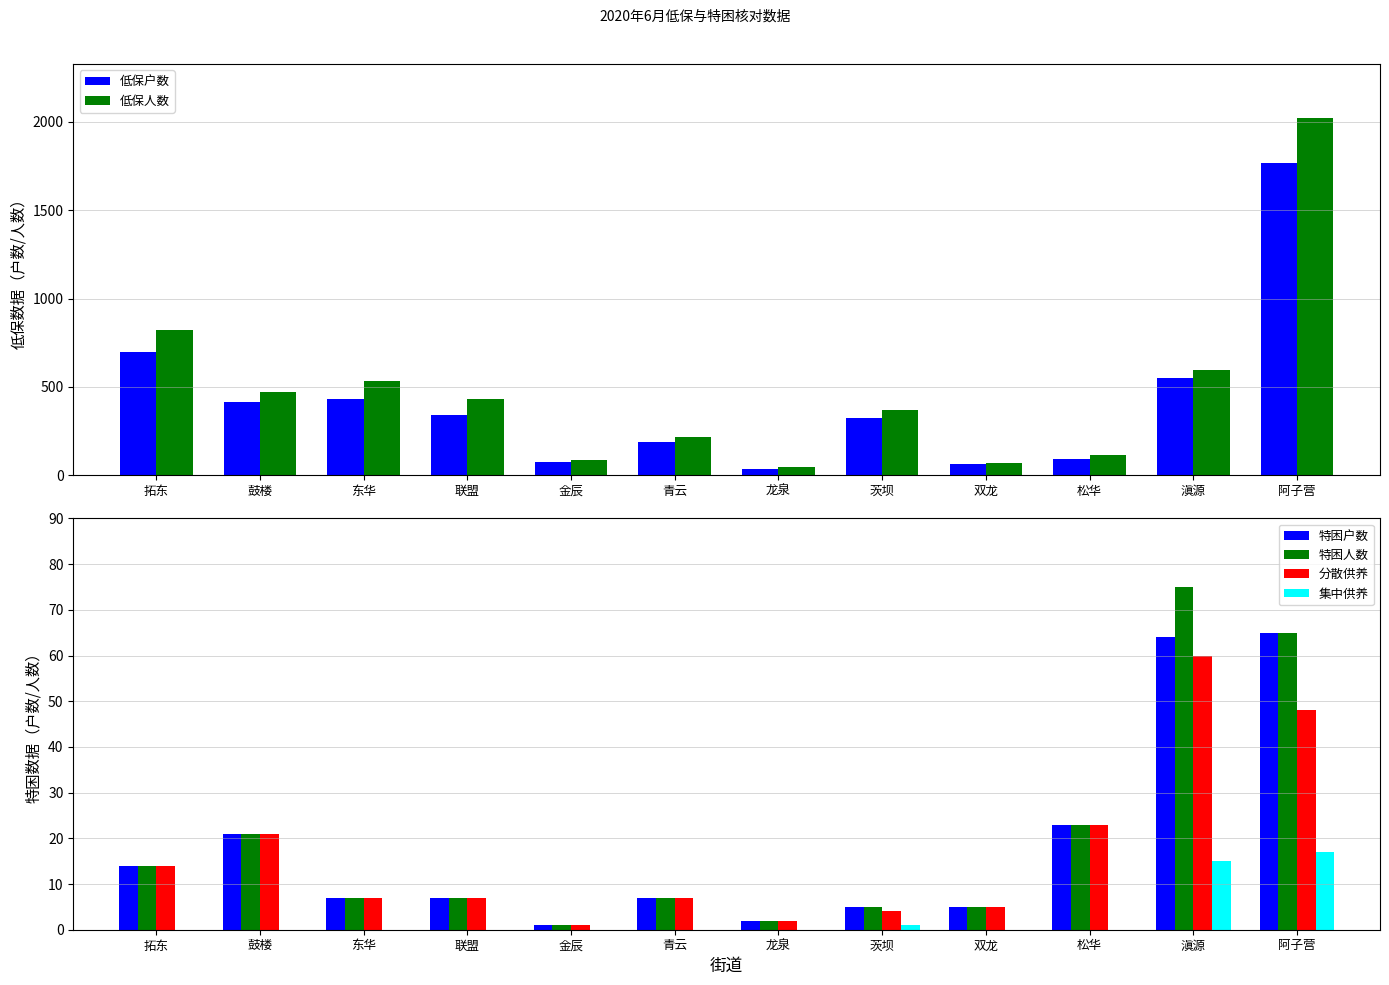

Reading left to right, what are all the values shown in this chart?

低保户数: 拓东=697	鼓楼=415	东华=432	联盟=341	金辰=74	青云=187	龙泉=37	茨坝=326	双龙=62	松华=92	滇源=549	阿子营=1766
低保人数: 拓东=823	鼓楼=469	东华=531	联盟=430	金辰=88	青云=219	龙泉=46	茨坝=370	双龙=68	松华=113	滇源=597	阿子营=2024
特困户数: 拓东=14	鼓楼=21	东华=7	联盟=7	金辰=1	青云=7	龙泉=2	茨坝=5	双龙=5	松华=23	滇源=64	阿子营=65
特困人数: 拓东=14	鼓楼=21	东华=7	联盟=7	金辰=1	青云=7	龙泉=2	茨坝=5	双龙=5	松华=23	滇源=75	阿子营=65
分散供养: 拓东=14	鼓楼=21	东华=7	联盟=7	金辰=1	青云=7	龙泉=2	茨坝=4	双龙=5	松华=23	滇源=60	阿子营=48
集中供养: 拓东=0	鼓楼=0	东华=0	联盟=0	金辰=0	青云=0	龙泉=0	茨坝=1	双龙=0	松华=0	滇源=15	阿子营=17